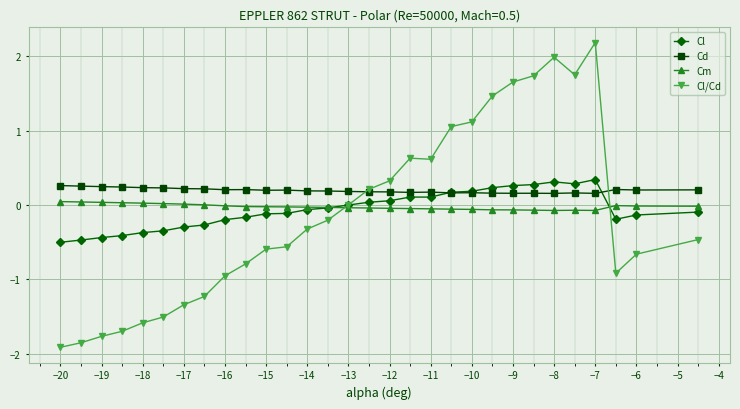

Which series has the largest total across all categories?

Cd